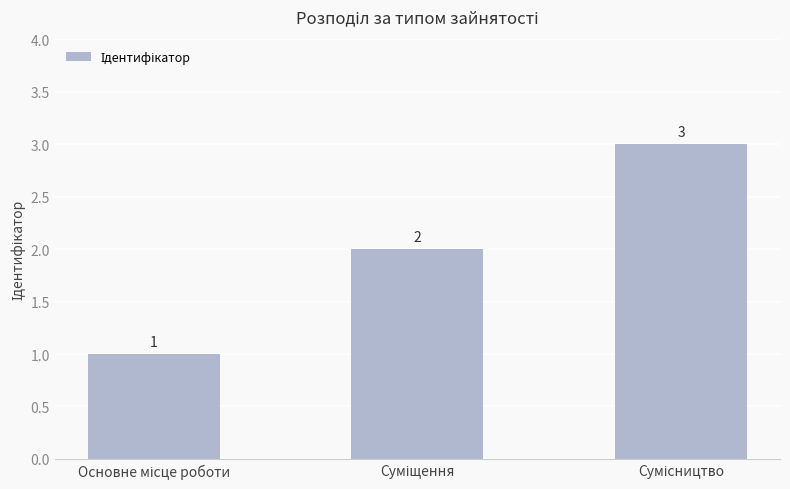

Count the values in the range 1 to 3.

3